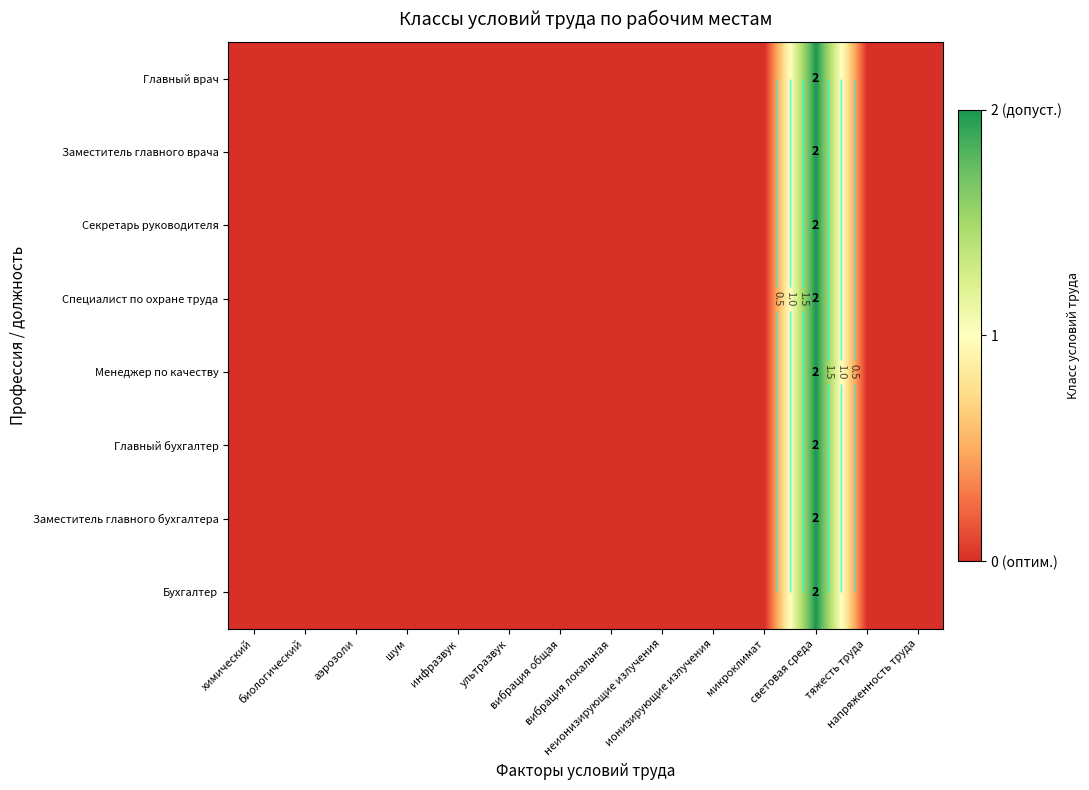

What is the difference between the maximum and minimum values in the Заместитель главного бухгалтера series?

2